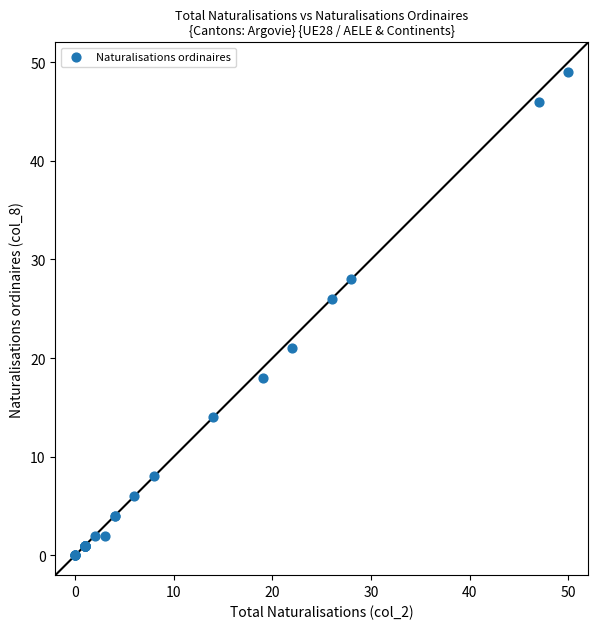

What Y value in the scatter plot is closest to 24?

26